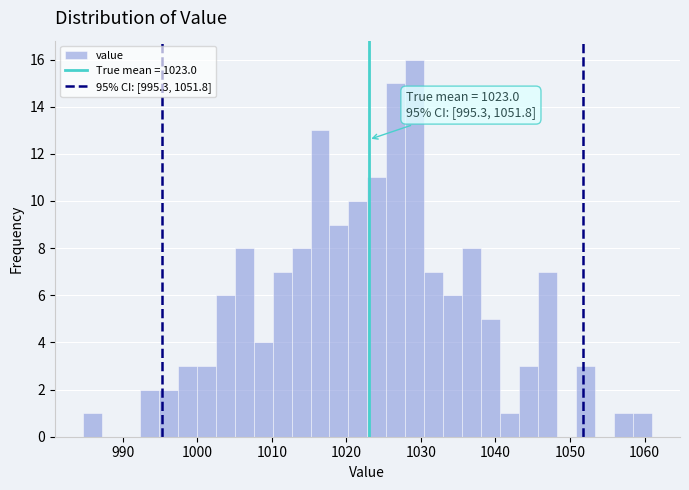

Read against the x-axis, roughly where is the centre of the tallest bar?

1029